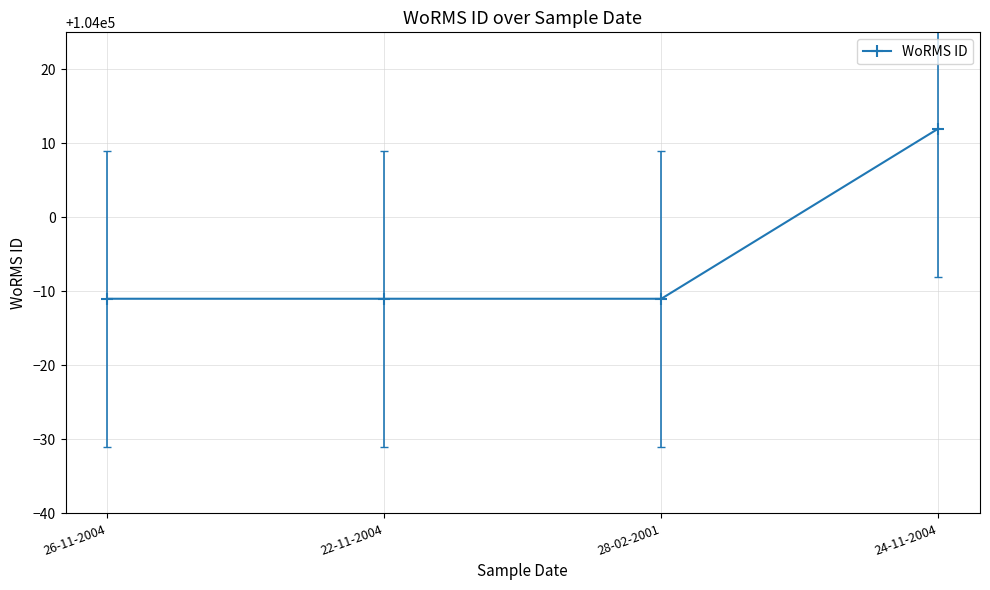

What is the difference between the maximum and minimum values?

23